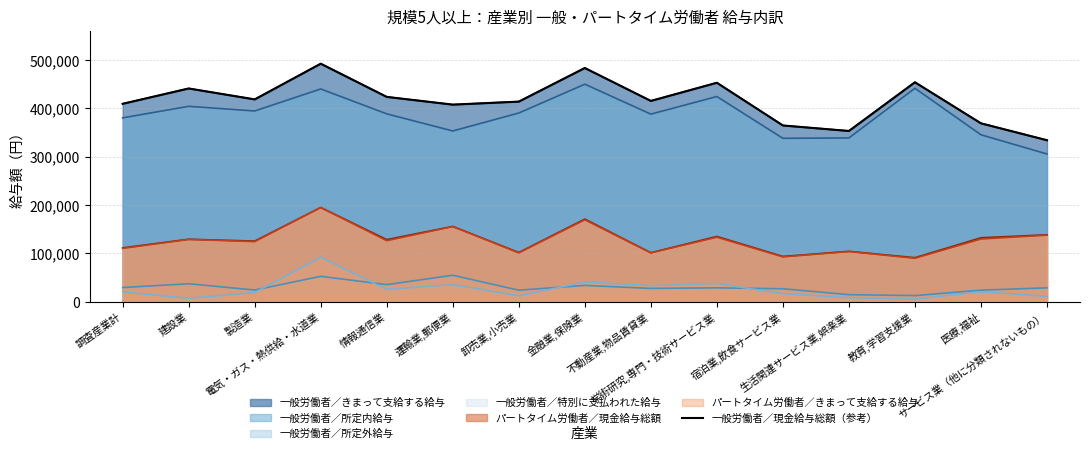

Where does the data first go above 415157?

建設業